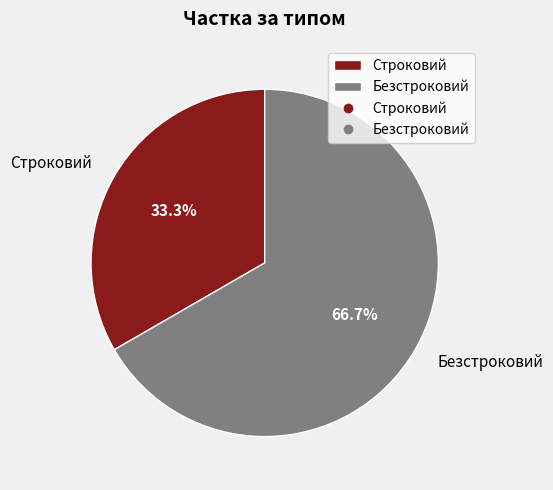

Which slice is the largest?

Безстроковий